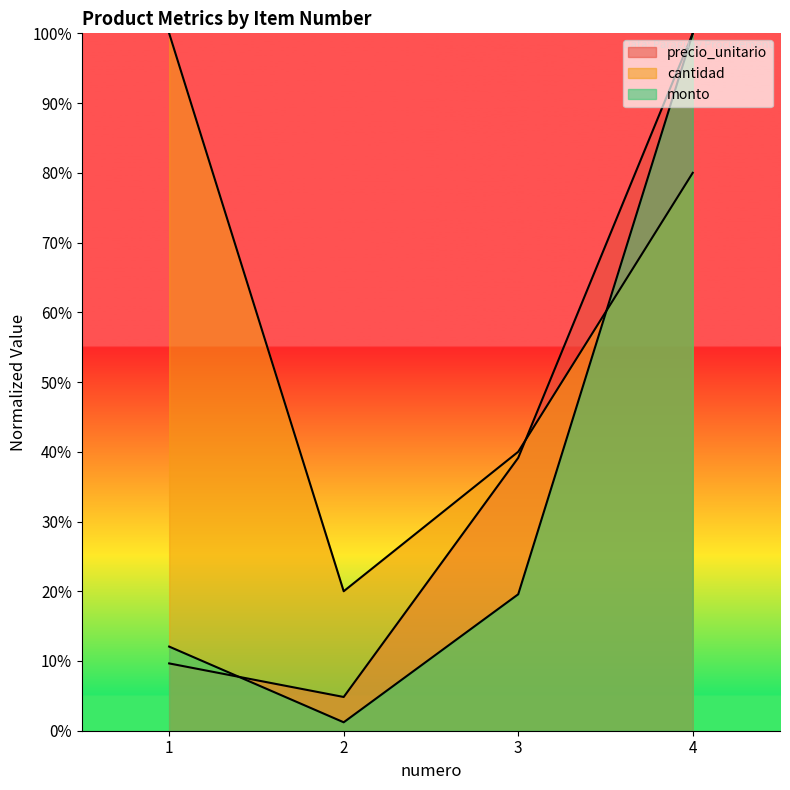

True or false: cantidad has more than 0 interior local peaks.

False